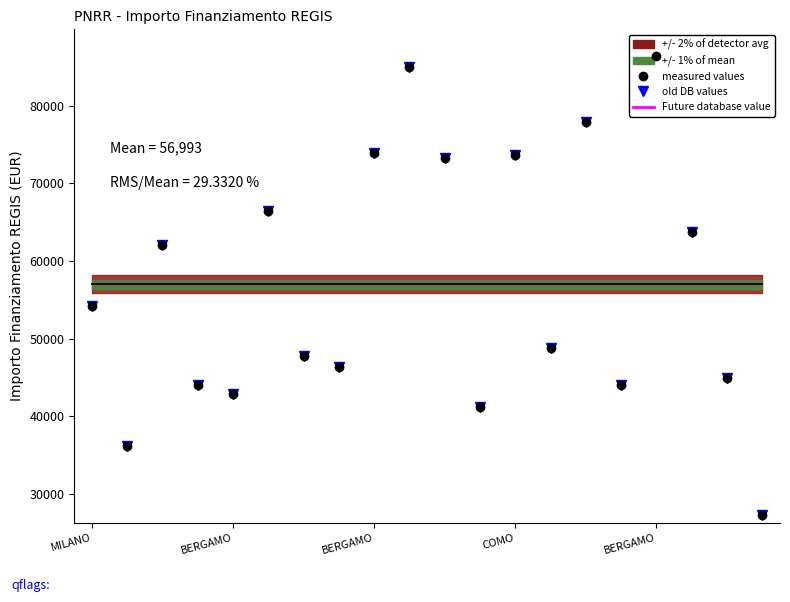

At which label is old DB values closest to 56856?

MILANO